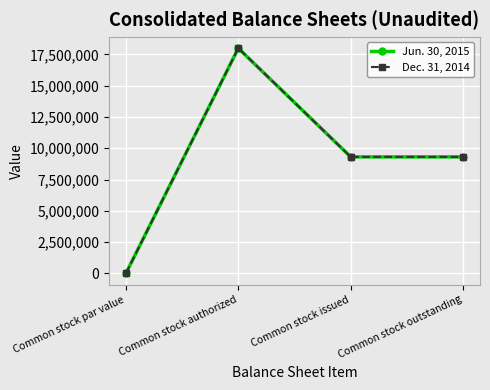

What is the label of the 3rd point from the left?

Common stock issued